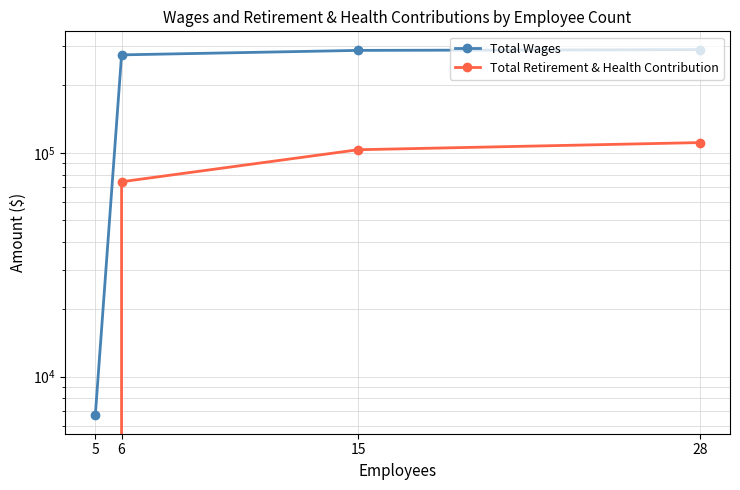

Which series has the largest range (max minus min)?

Total Wages